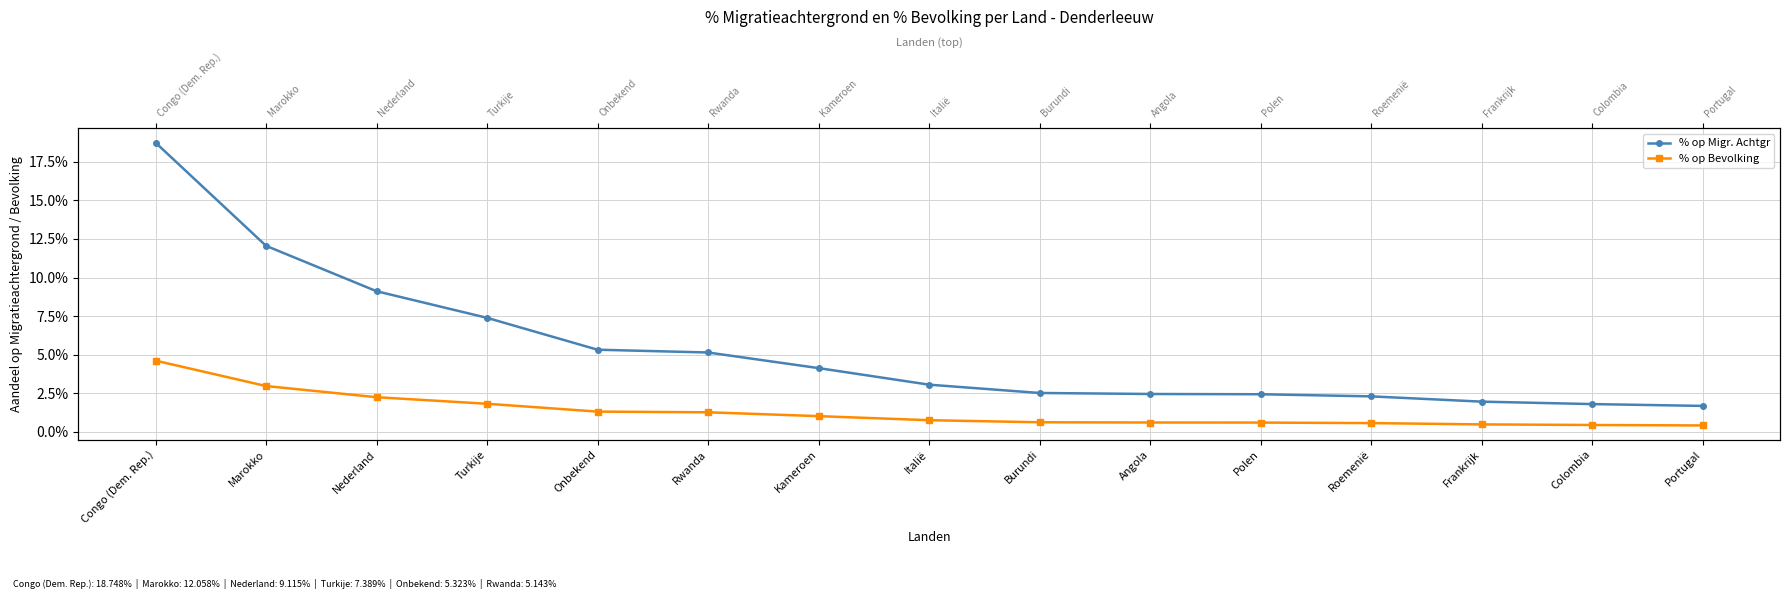

The % op Migr. Achtgr series shows 0.0 at Portugal. True or false?

True